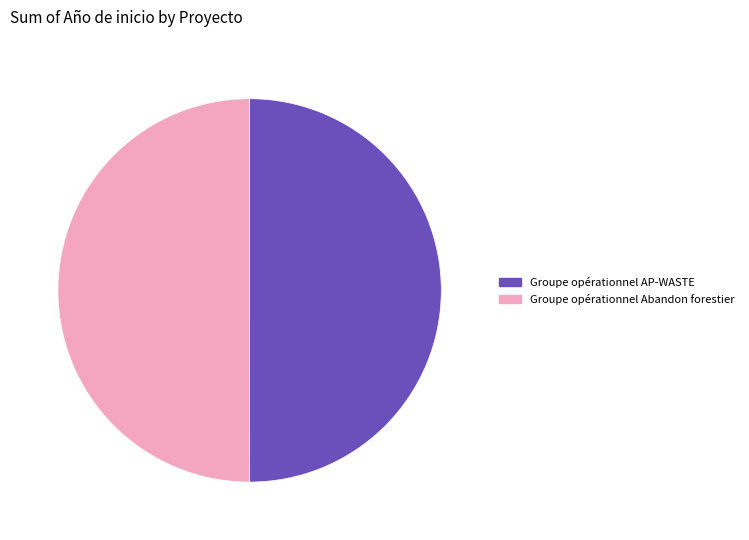

What is the ratio of the value at Groupe opérationnel Abandon forestier to the value at Groupe opérationnel AP-WASTE?

1.0